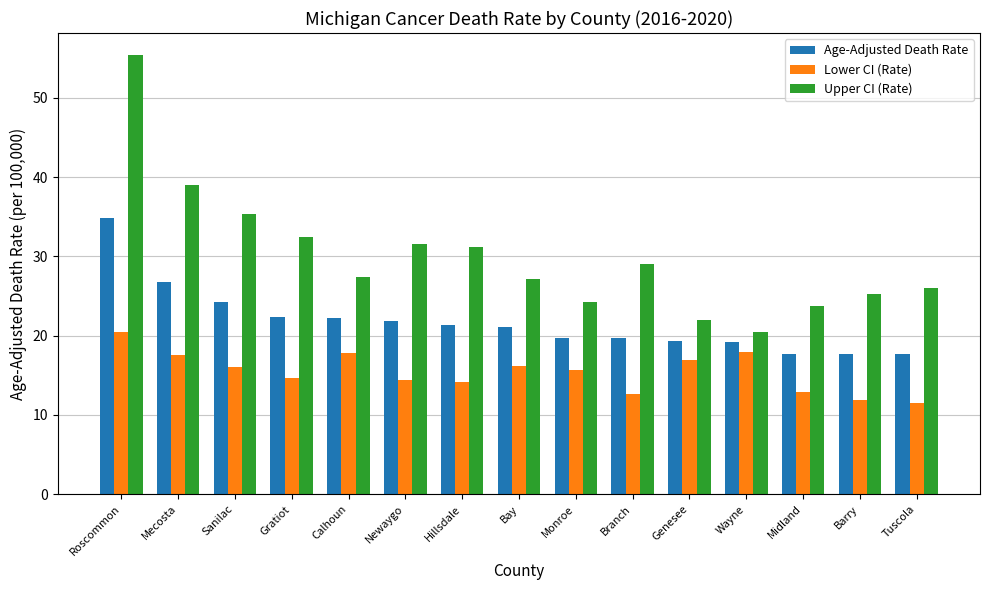

True or false: Upper CI (Rate) has a value of 27.1 at Bay.

True